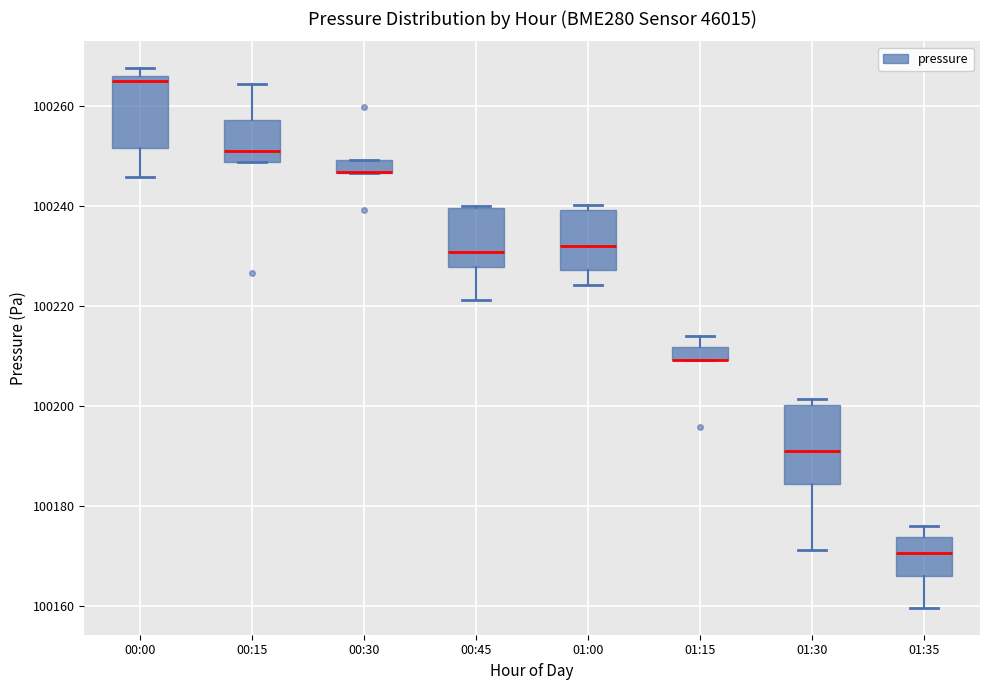

Where does the lower whisker of the box for 01:30 end on the y-axis? The values are not printed on the chart, so give them approximately, as read against the axis.

100172